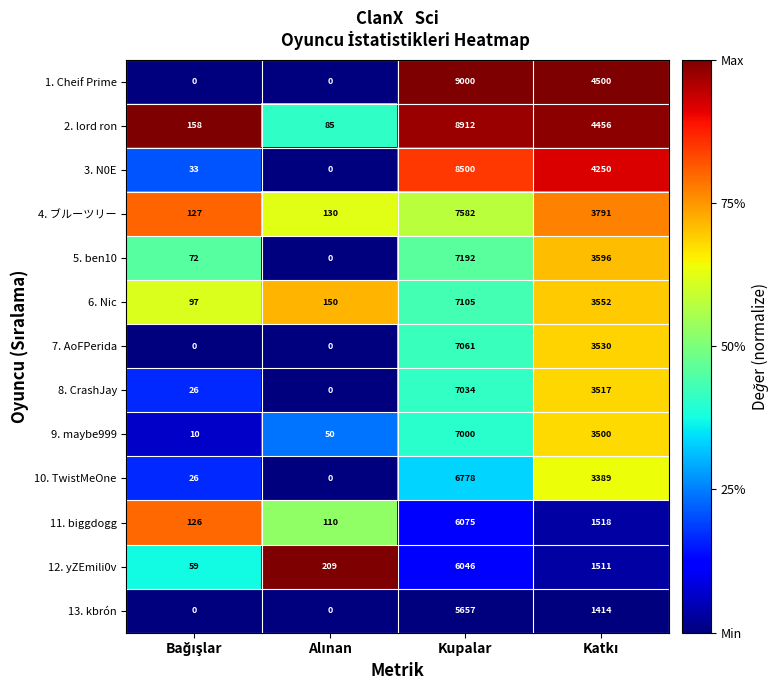

What is the average value of the 1. Cheif Prime series?

3375